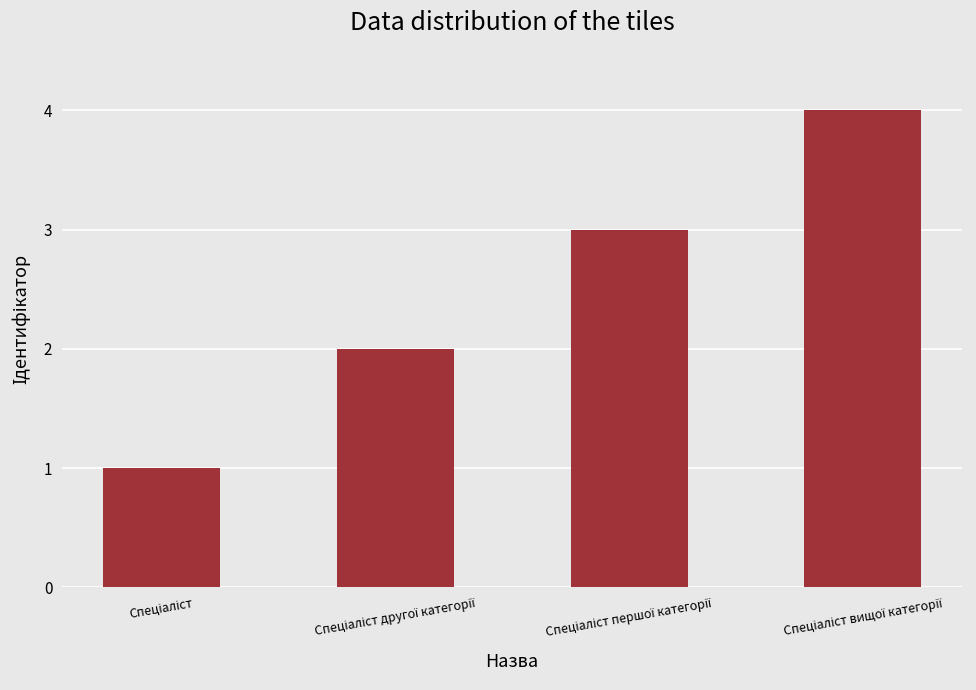

What is the greatest value displayed?

4